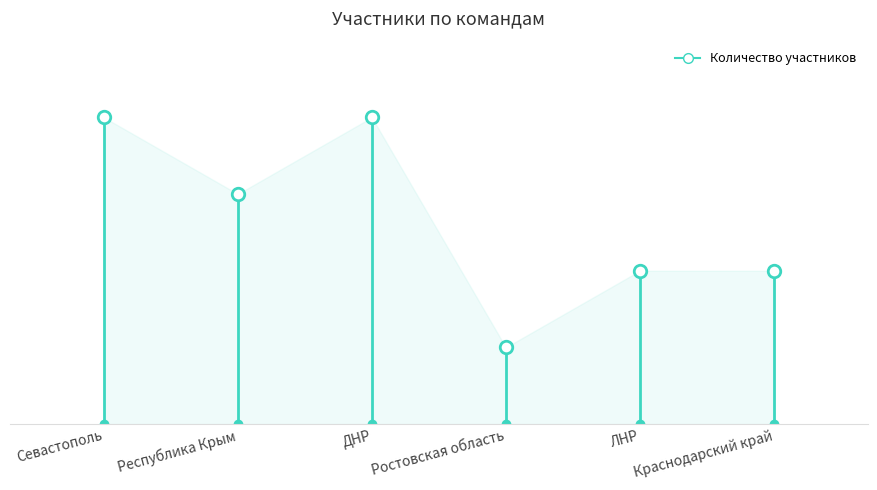

What position from the right is Ростовская область?

3